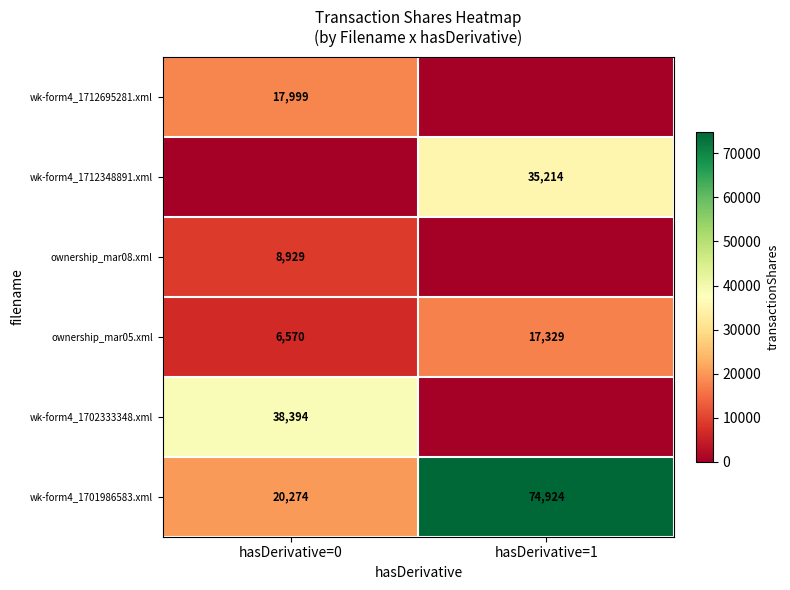

The value of wk-form4_1712695281.xml at hasDerivative=0 is 17999. True or false?

True